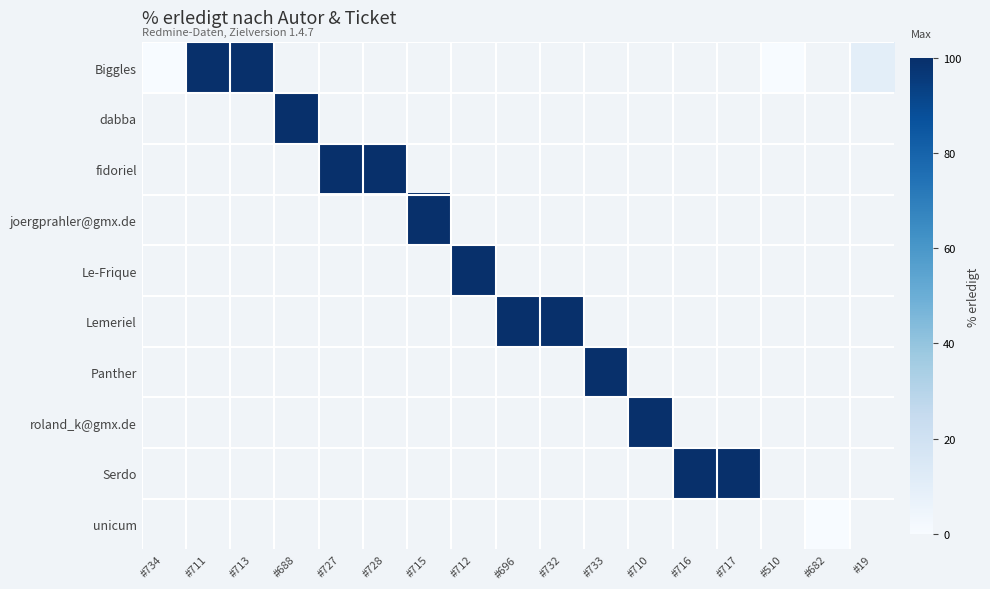

Between #696 and #717, which is larger?

#717